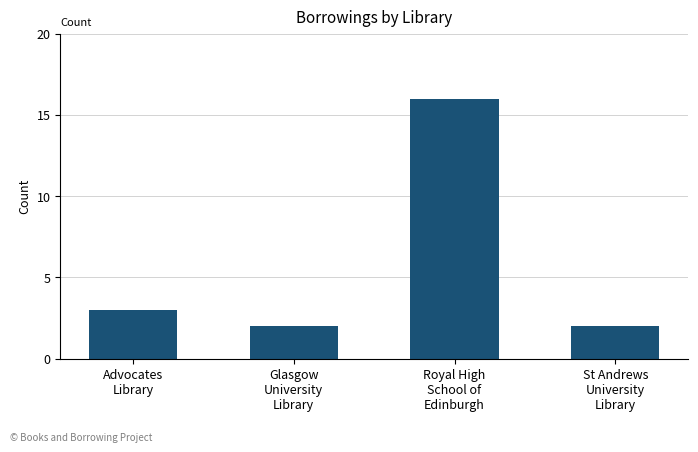

Reading left to right, list all the values displayed in this chart.

3	2	16	2